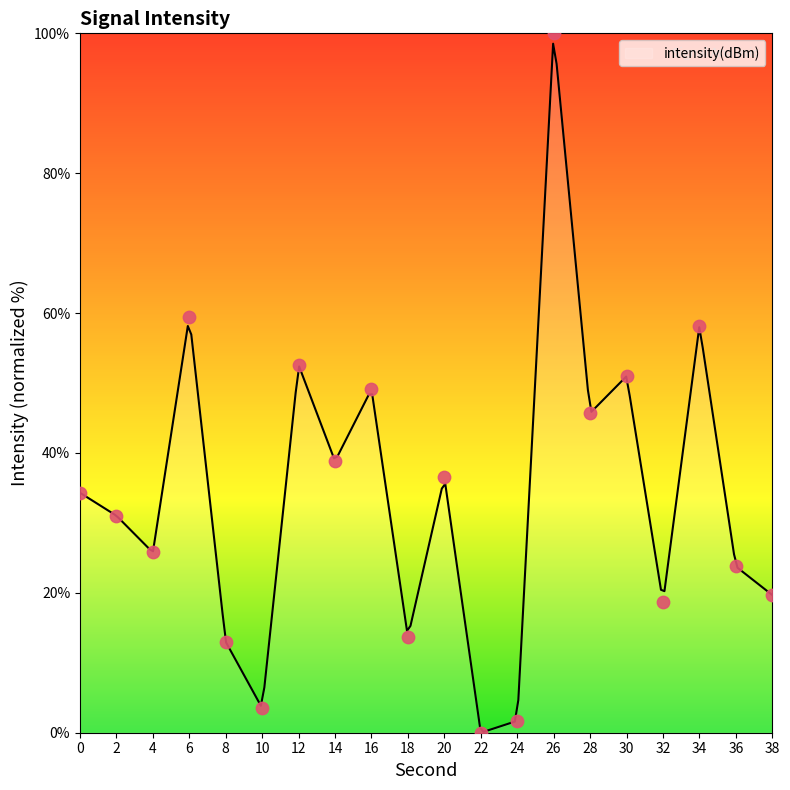

Which has a higher value, 2 or 14?

14